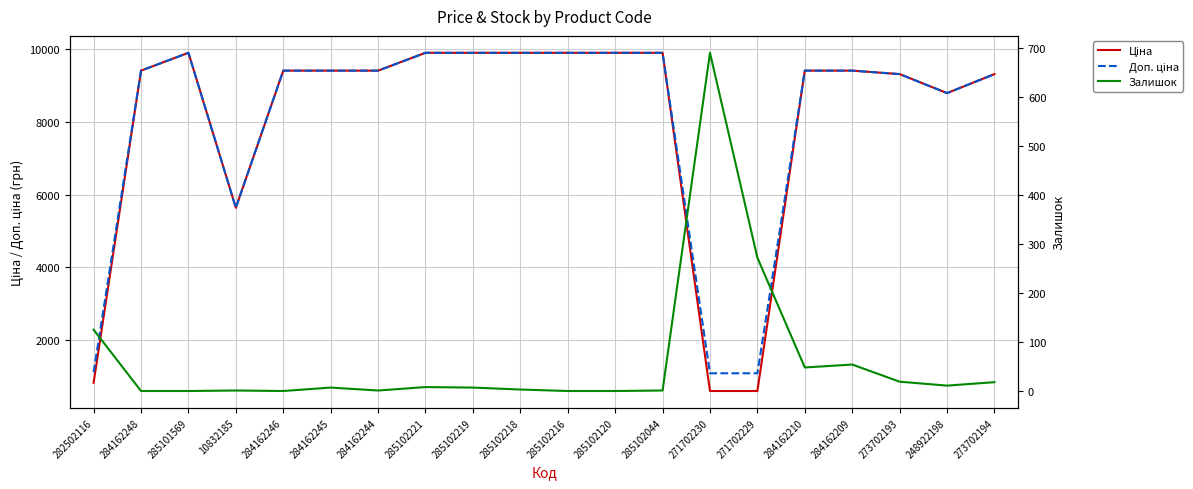

How many data points in Доп. ціна are less than 9416?

7